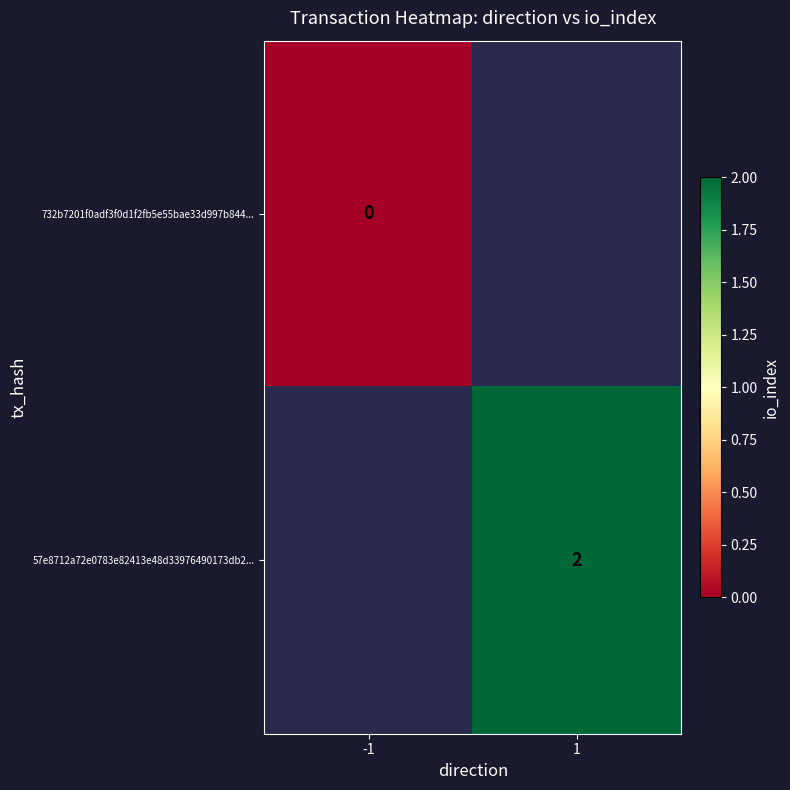

The 57e8712a72e0783e82413e48d33976490173db2... series shows 0 at 1. True or false?

False